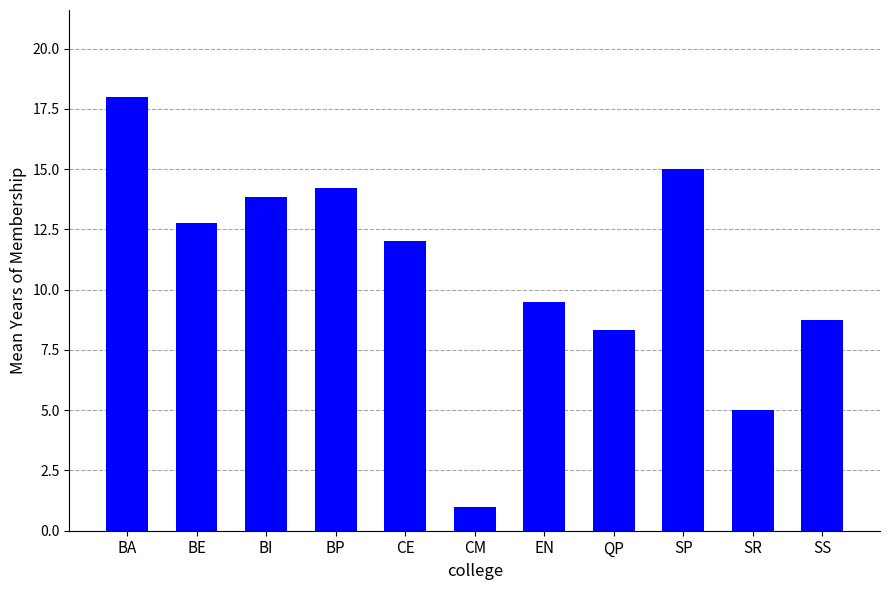

How many bars are there in total?

11